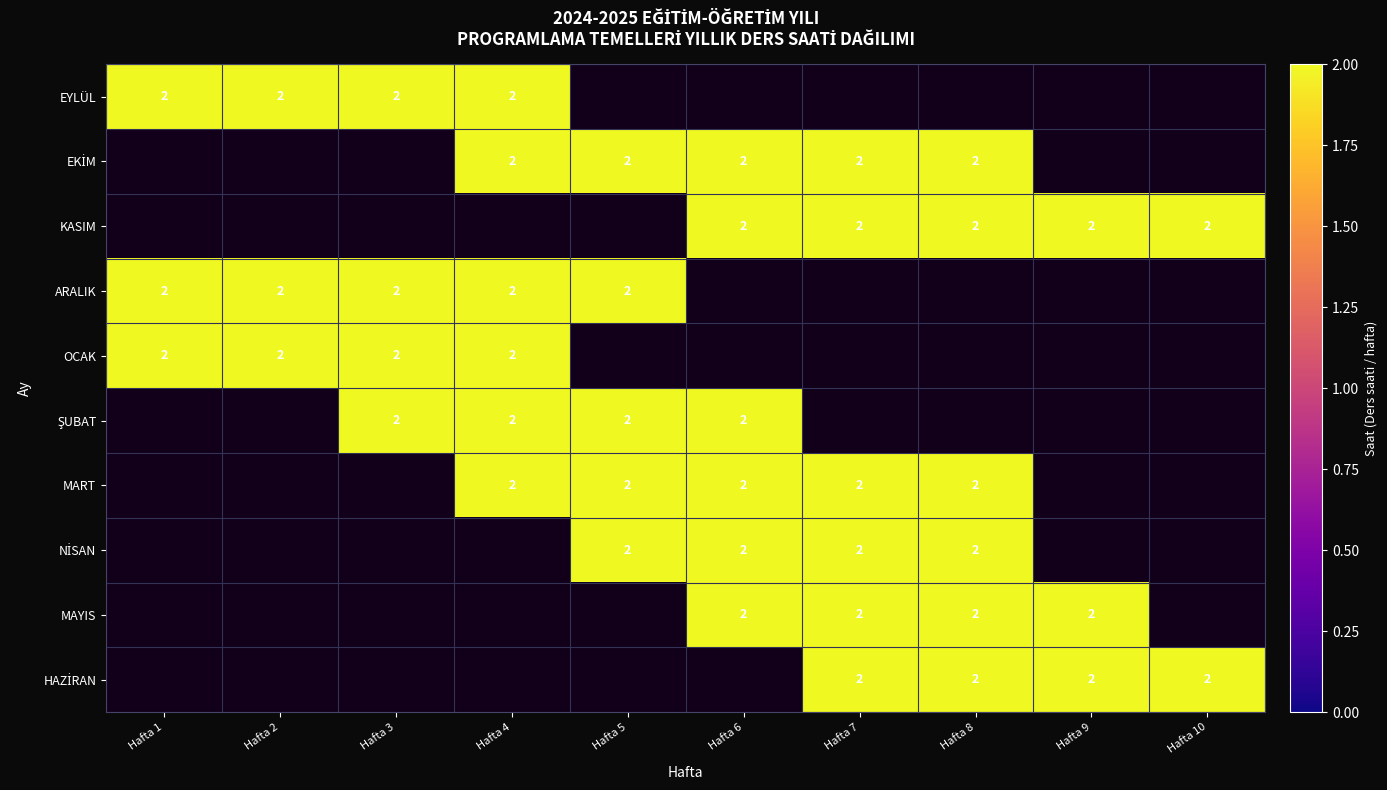

Which category has the highest value across all series?

Hafta 1